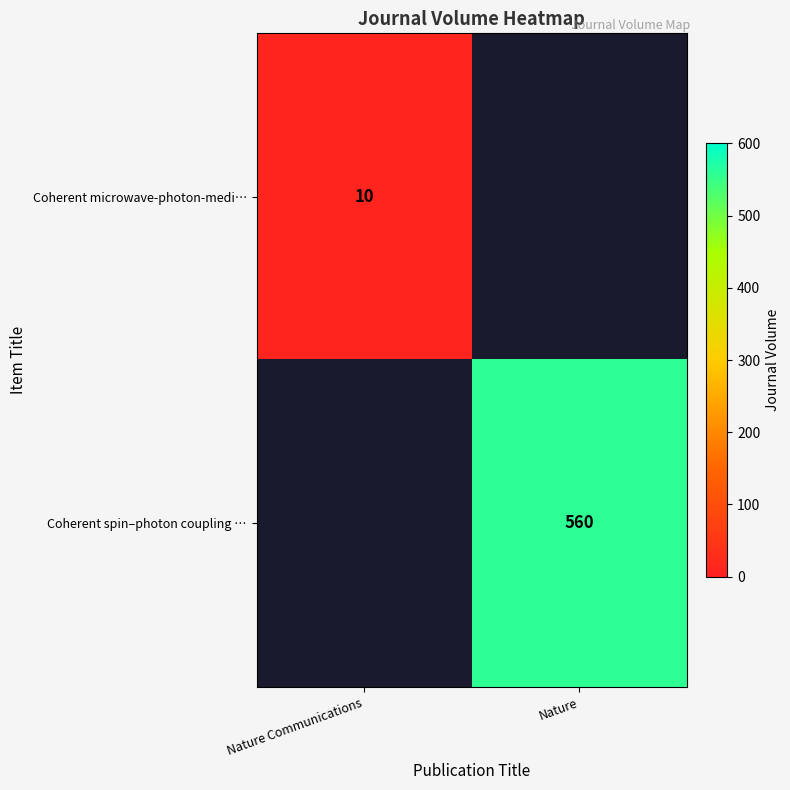

True or false: Coherent spin–photon coupling … has a value of 371 at Nature.

False